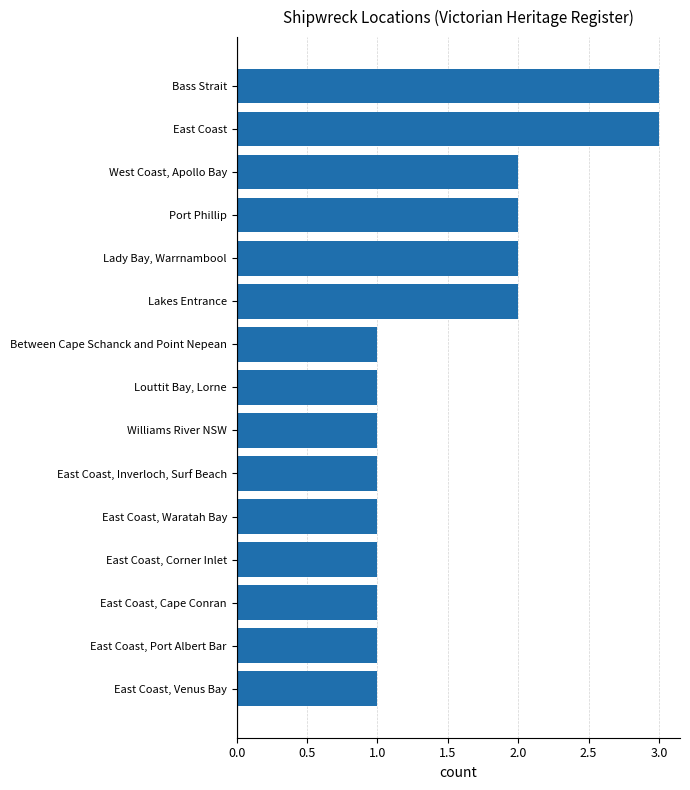

What is the label of the 5th bar from the bottom?

East Coast, Waratah Bay